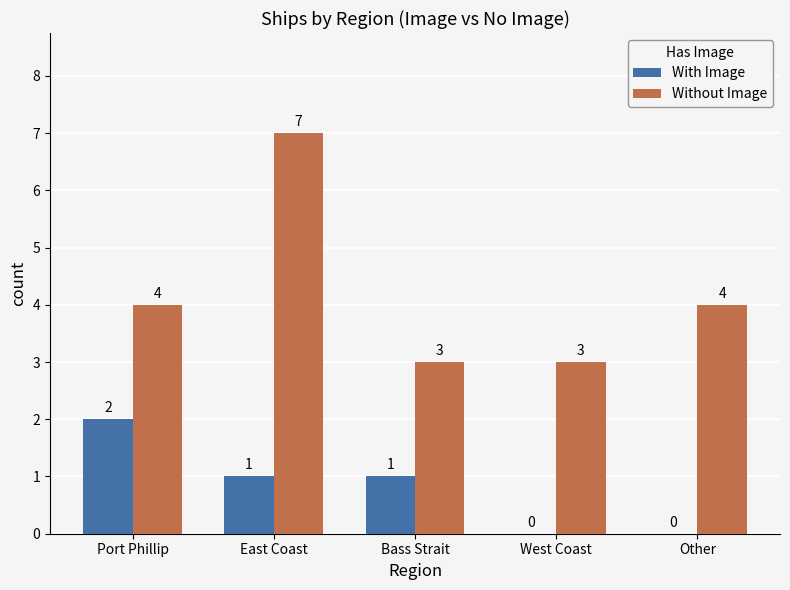

At which category is the sum across all series the highest?

East Coast